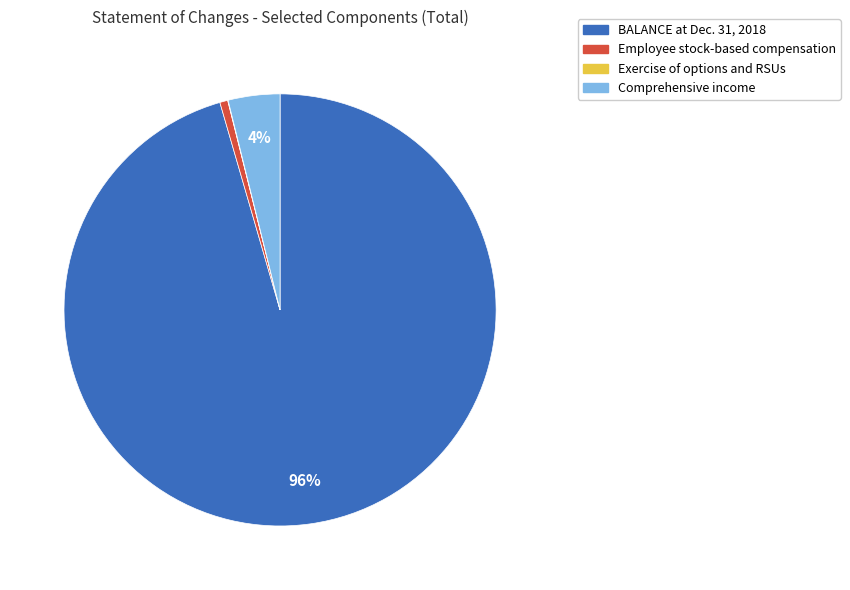

True or false: BALANCE at Dec. 31, 2018 accounts for 96% of the total.

True